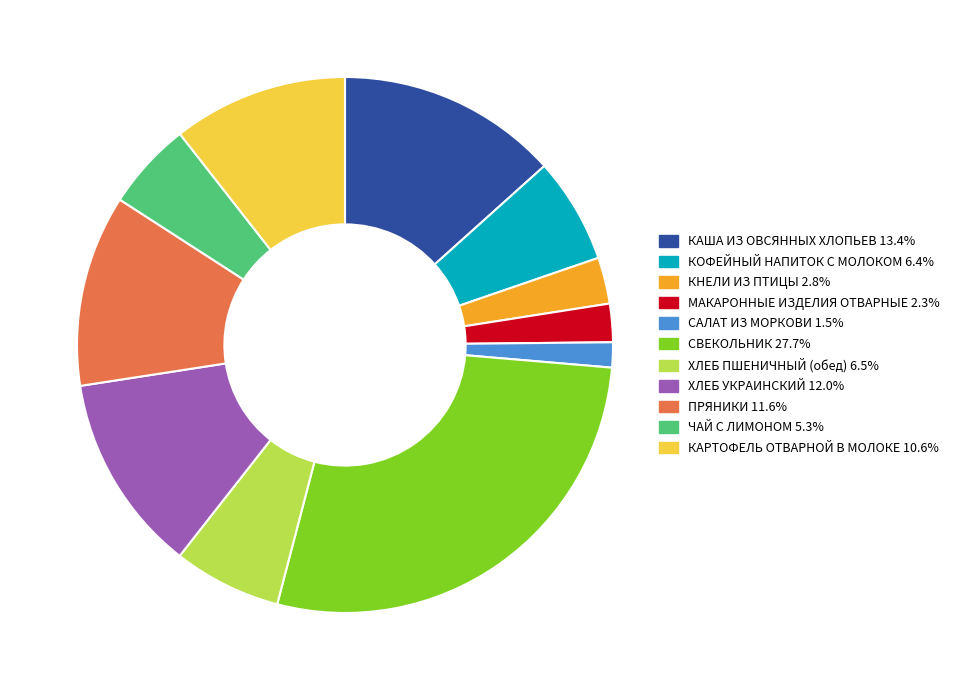

Does any single category account for the majority?

No